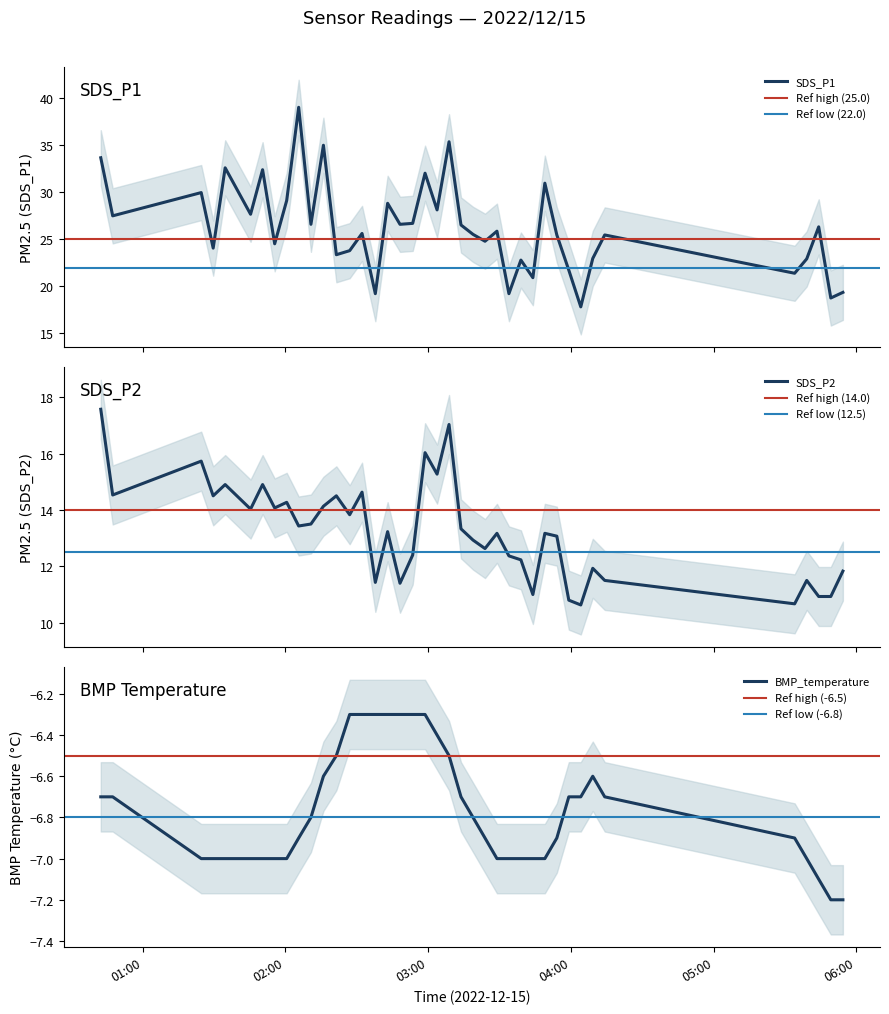

Reading right to left, list all the values displayed in this chart.

SDS_P1: 19.4	18.8	26.3	22.9	21.4	25.5	23.0	17.8	21.7	25.5	31.0	20.9	22.8	19.2	25.9	24.8	25.5	26.5	35.4	28.1	32.0	26.7	26.6	28.8	19.2	25.6	23.8	23.4	35.0	26.6	39.0	29.1	24.5	32.4	27.7	32.6	24.1	30.0	27.5	33.7
SDS_P2: 11.8	10.9	10.9	11.5	10.7	11.5	11.9	10.6	10.8	13.1	13.2	11.0	12.2	12.4	13.2	12.6	12.9	13.3	17.0	15.3	16.0	12.4	11.4	13.2	11.4	14.6	13.8	14.5	14.1	13.5	13.4	14.3	14.1	14.9	14.0	14.9	14.5	15.7	14.5	17.6
BMP_temperature: -7.2	-7.2	-7.1	-7.0	-6.9	-6.7	-6.6	-6.7	-6.7	-6.9	-7.0	-7.0	-7.0	-7.0	-7.0	-6.9	-6.8	-6.7	-6.5	-6.4	-6.3	-6.3	-6.3	-6.3	-6.3	-6.3	-6.3	-6.5	-6.6	-6.8	-6.9	-7.0	-7.0	-7.0	-7.0	-7.0	-7.0	-7.0	-6.7	-6.7